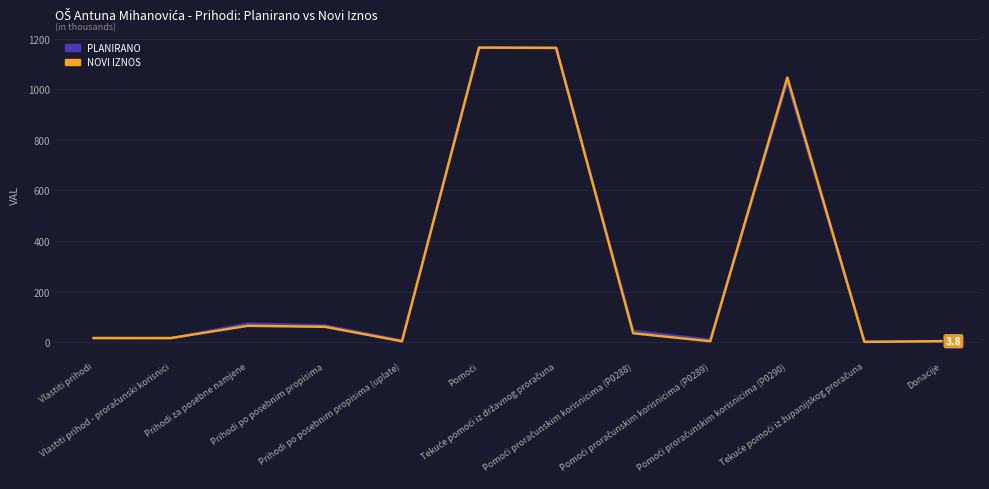

What is the difference between the maximum and minimum values in the PLANIRANO series?

1162.5